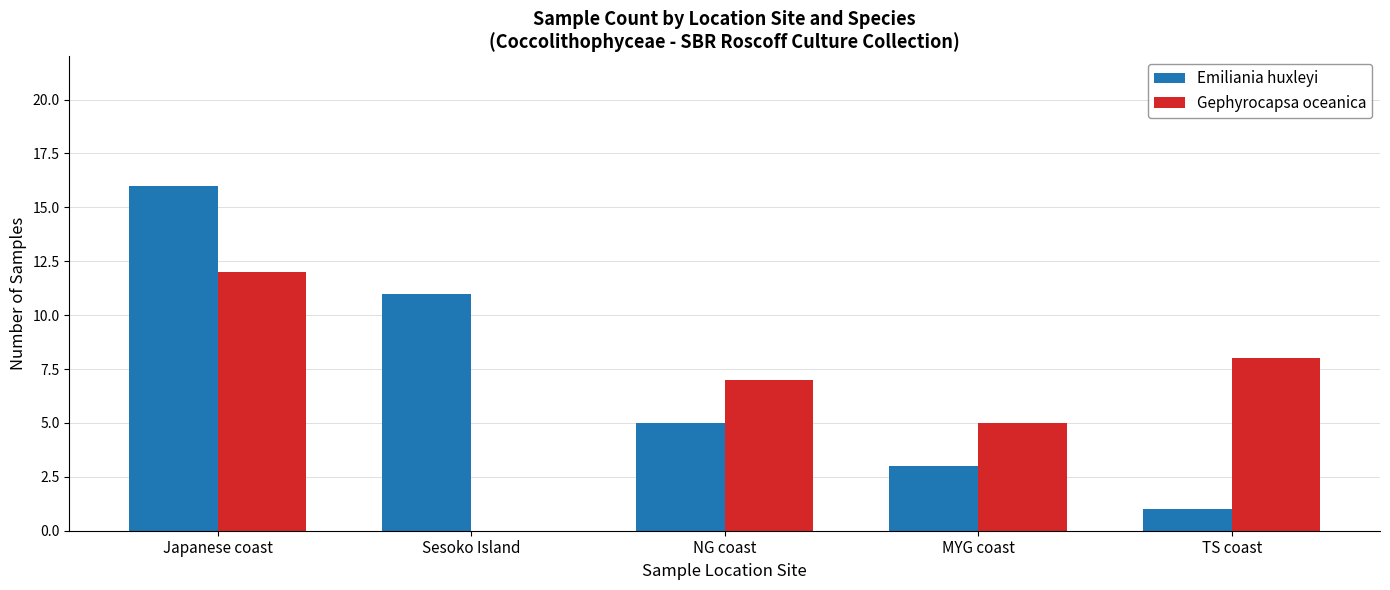

What is the average value of the Emiliania huxleyi series?

7